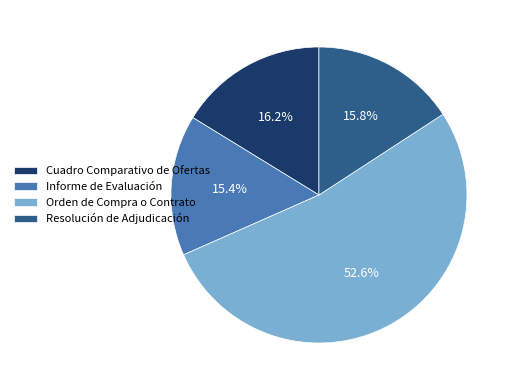

The Orden de Compra o Contrato slice represents 39% of the pie. True or false?

False